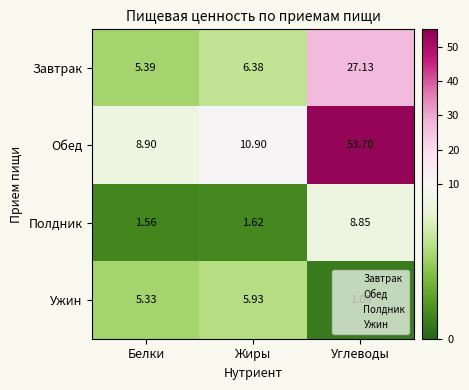

Between Белки and Жиры, which series saw the biggest shift?

Обед